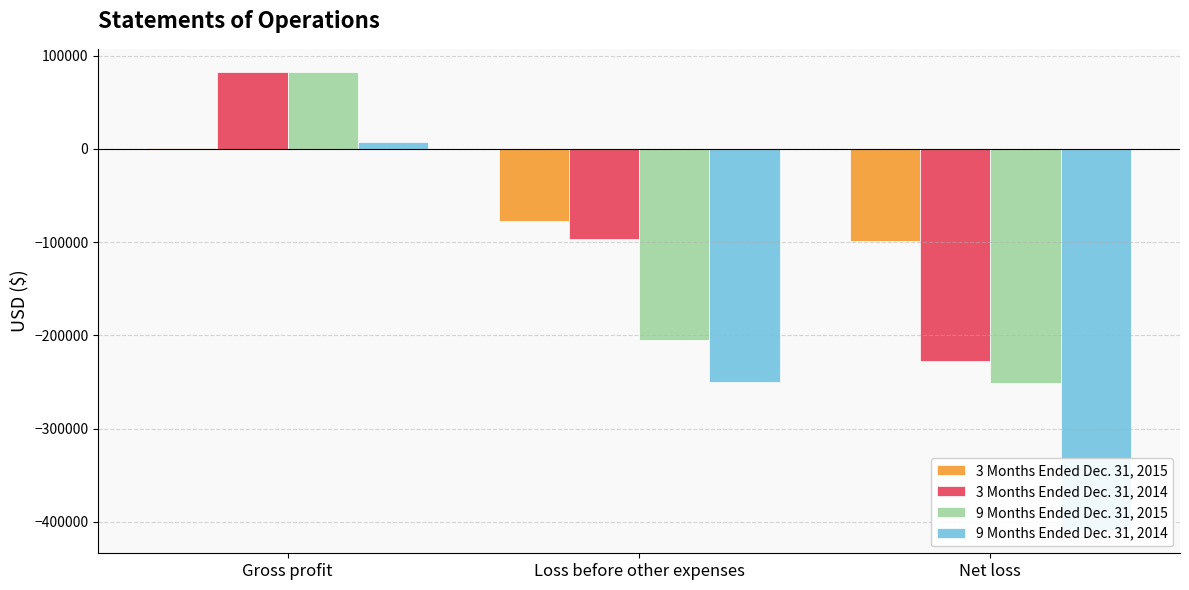

Which has a higher value, Net loss or Loss before other expenses?

Loss before other expenses